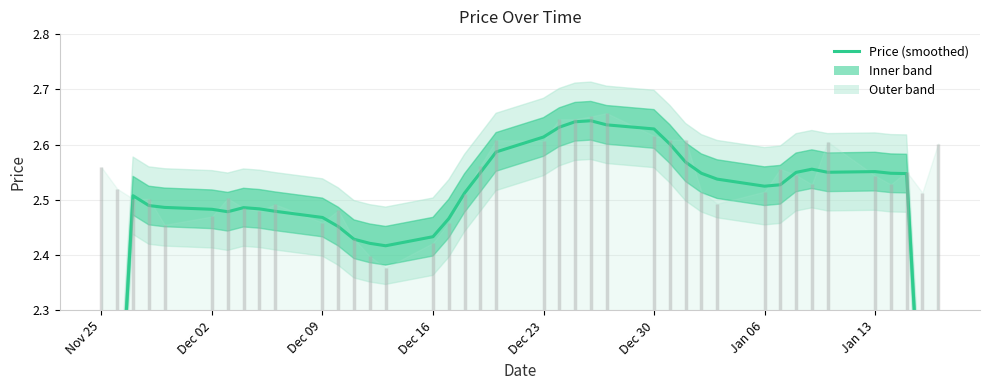

What is the greatest value displayed?

2.6